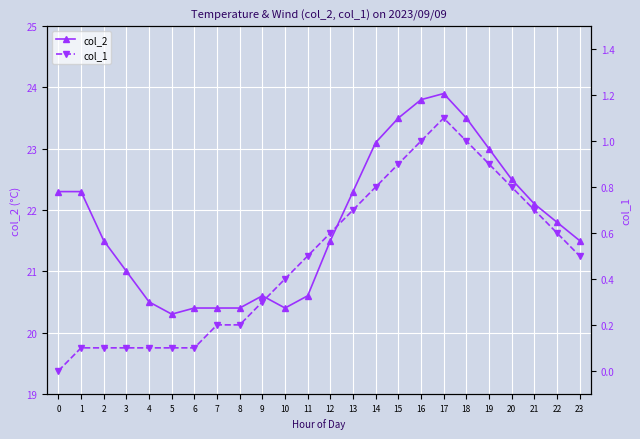

Rank the series by their average value, from highest to lowest.

col_2, col_1